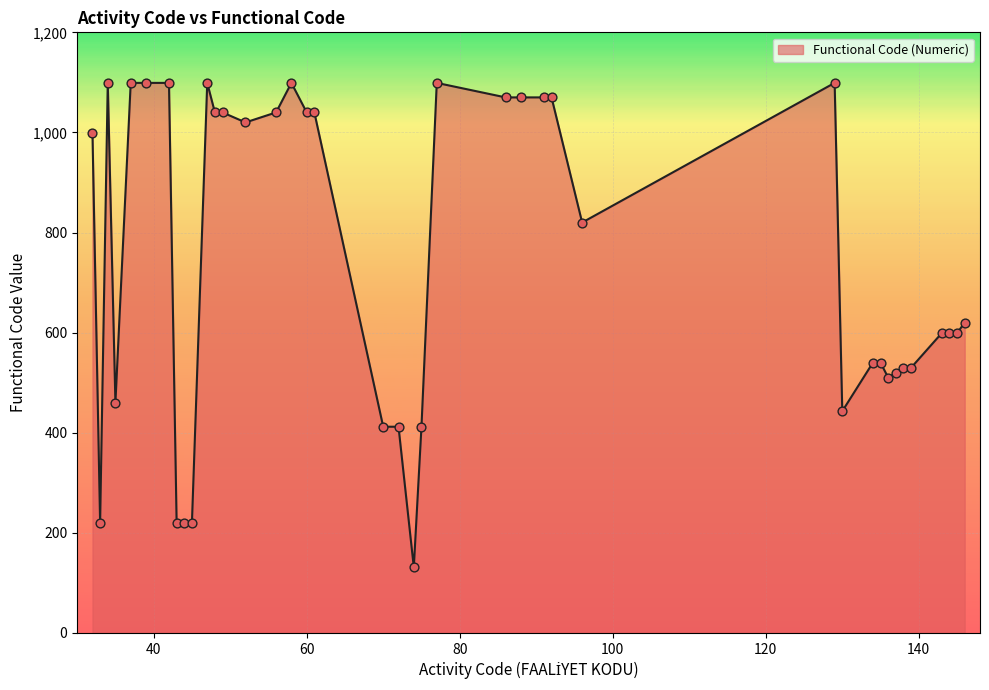

What is the difference between the maximum and minimum values?

968